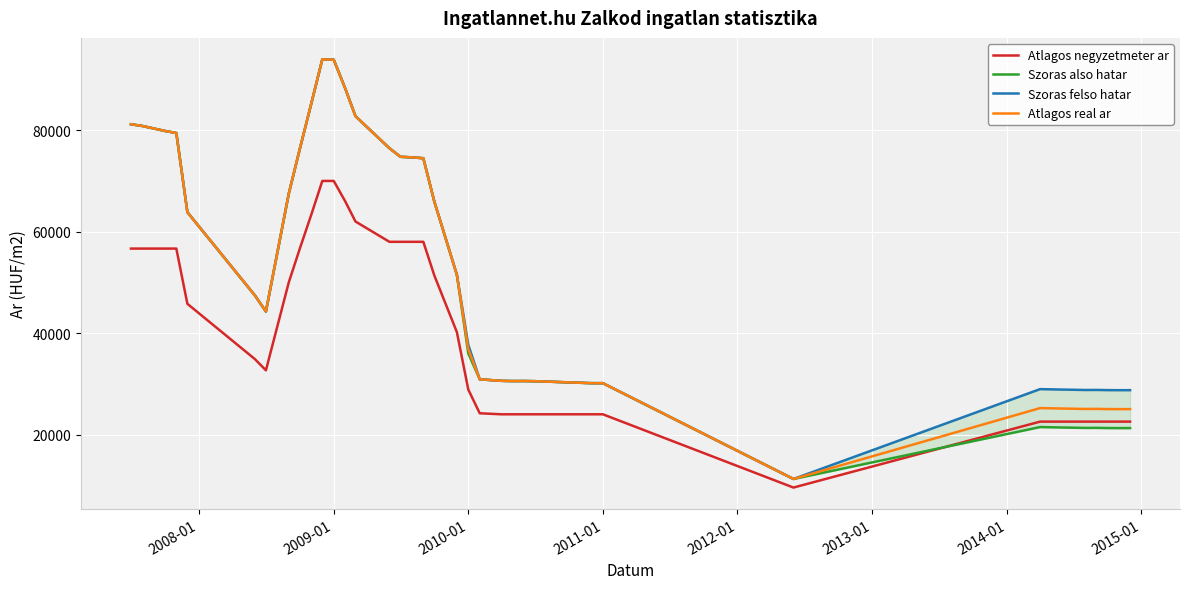

What is the minimum value for Atlagos negyzetmeter ar?

9558